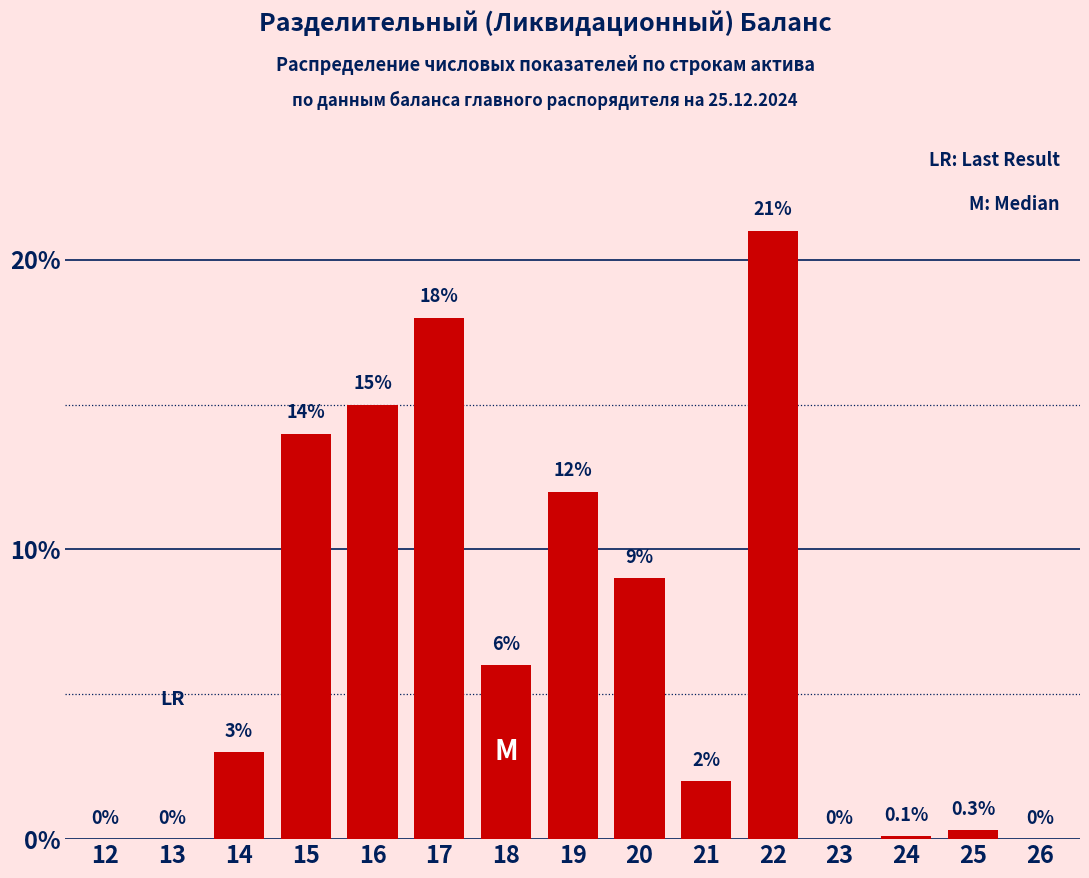

Reading left to right, list all the values displayed in this chart.

12=0.0	13=0.0	14=3.0	15=14.0	16=15.0	17=18.0	18=6.0	19=12.0	20=9.0	21=2.0	22=21.0	23=0.0	24=0.1	25=0.3	26=0.0